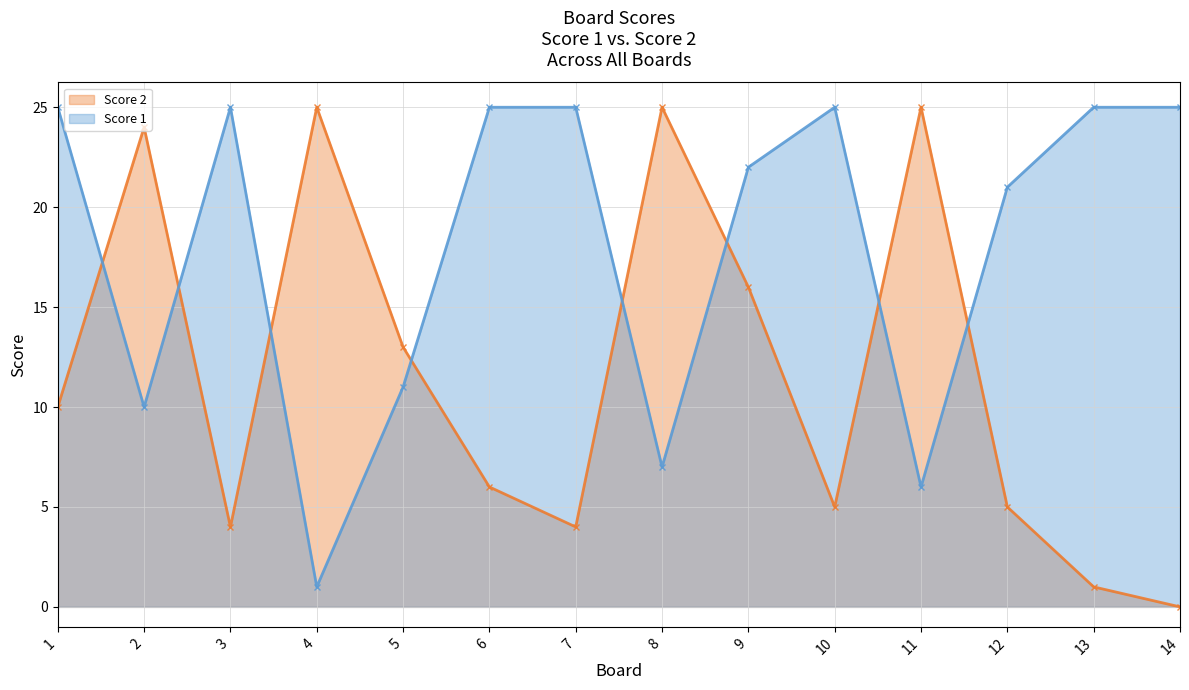

What is the sum of the Score 1 values at 6 and 1?

50